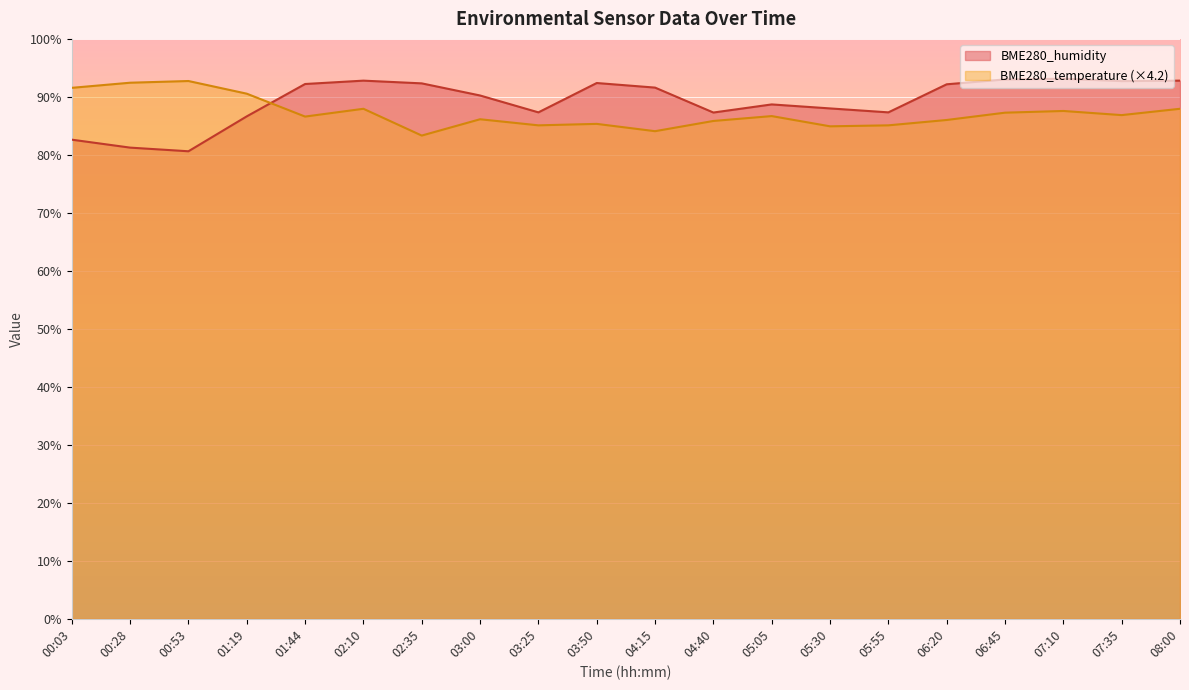

At which label is BME280_humidity closest to 86?

01:19